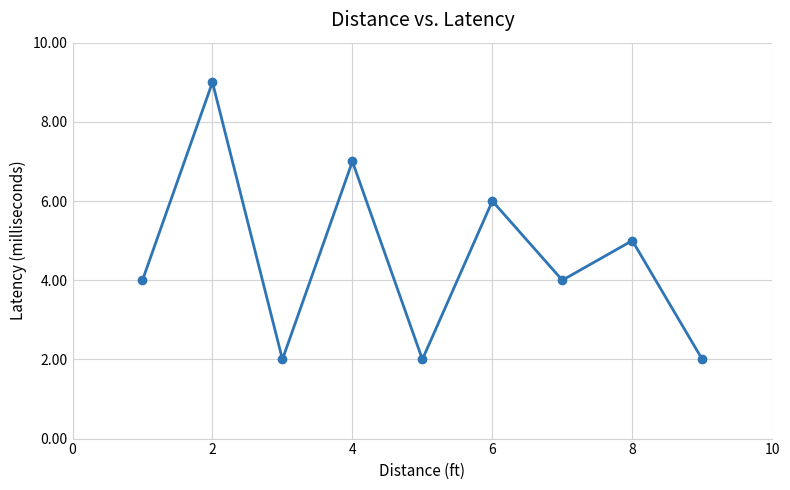

What is the value of the 8th point from the left?

5